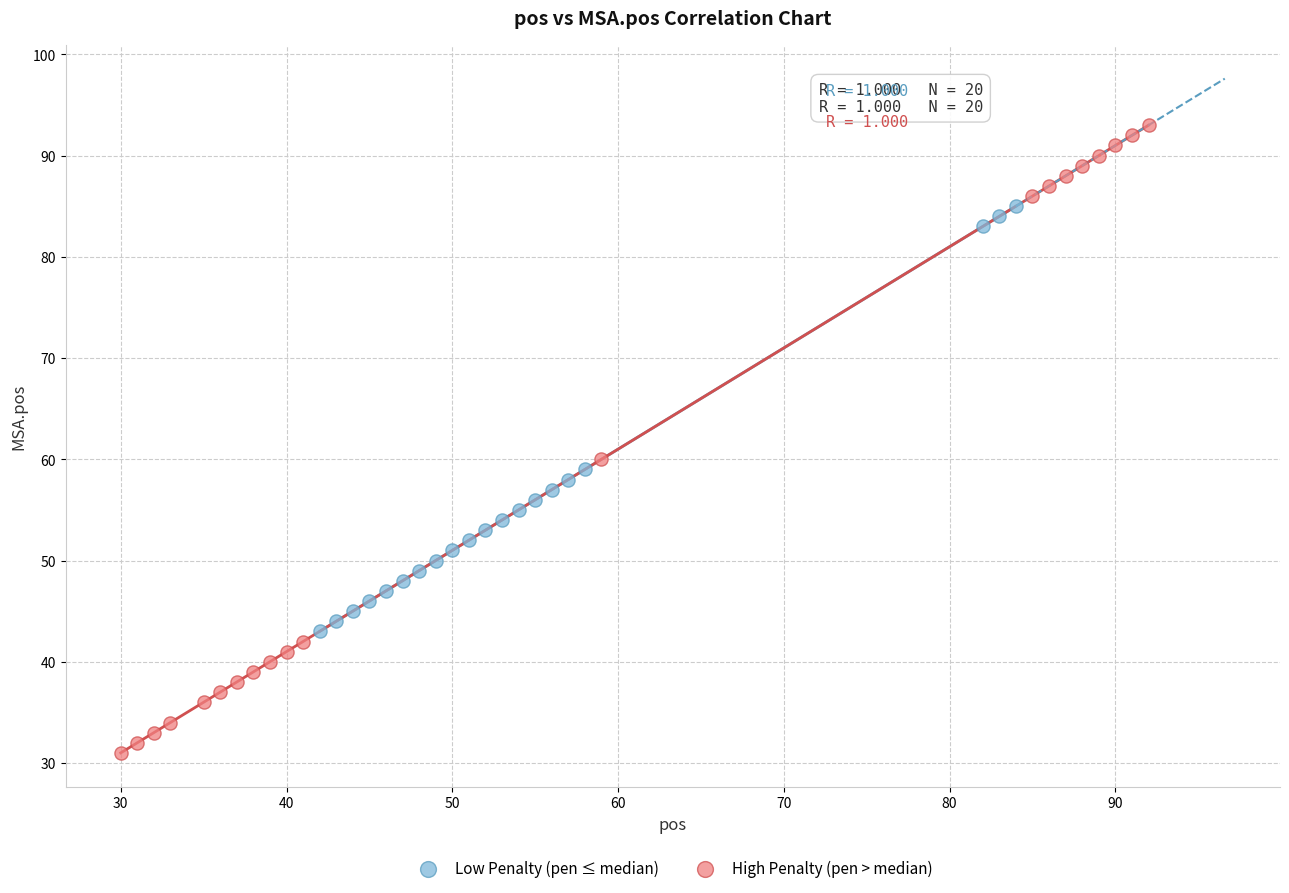

Which series has the largest Y range (max minus min)?

High Penalty (pen > median)